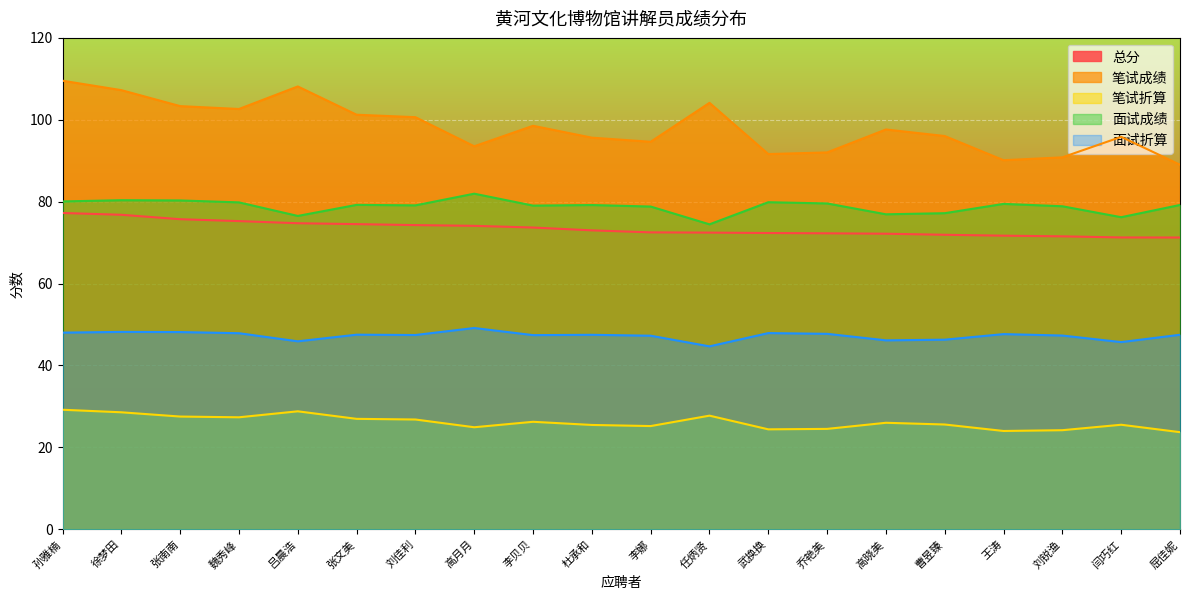

What is the difference between the maximum and second lowest values in the 总分 series?

6.0